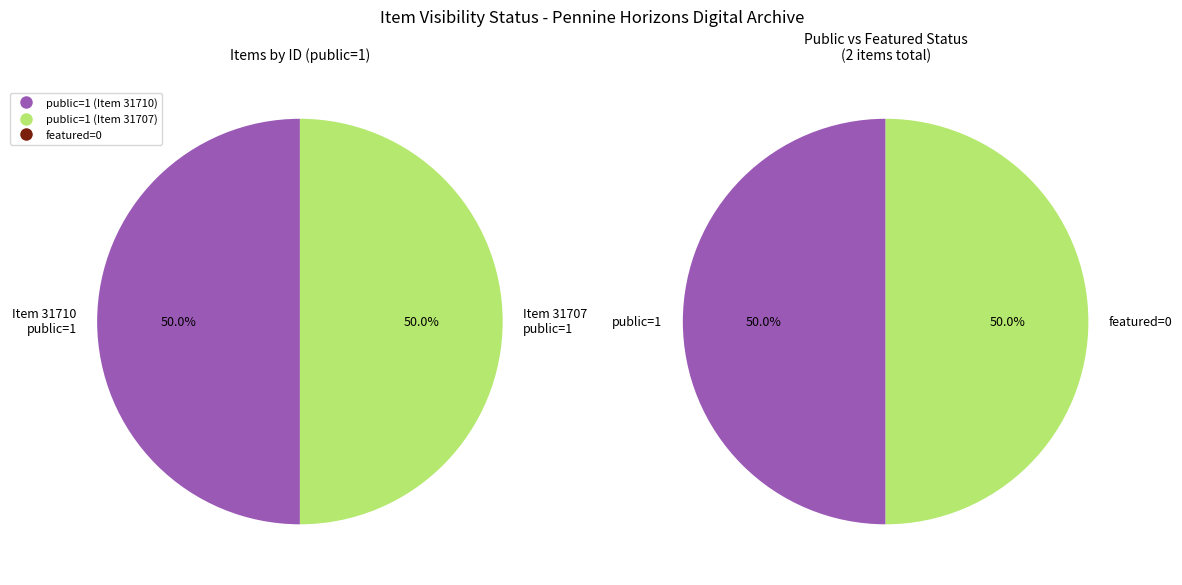

To the nearest percent, what percentage of the pie is 31707?

50%